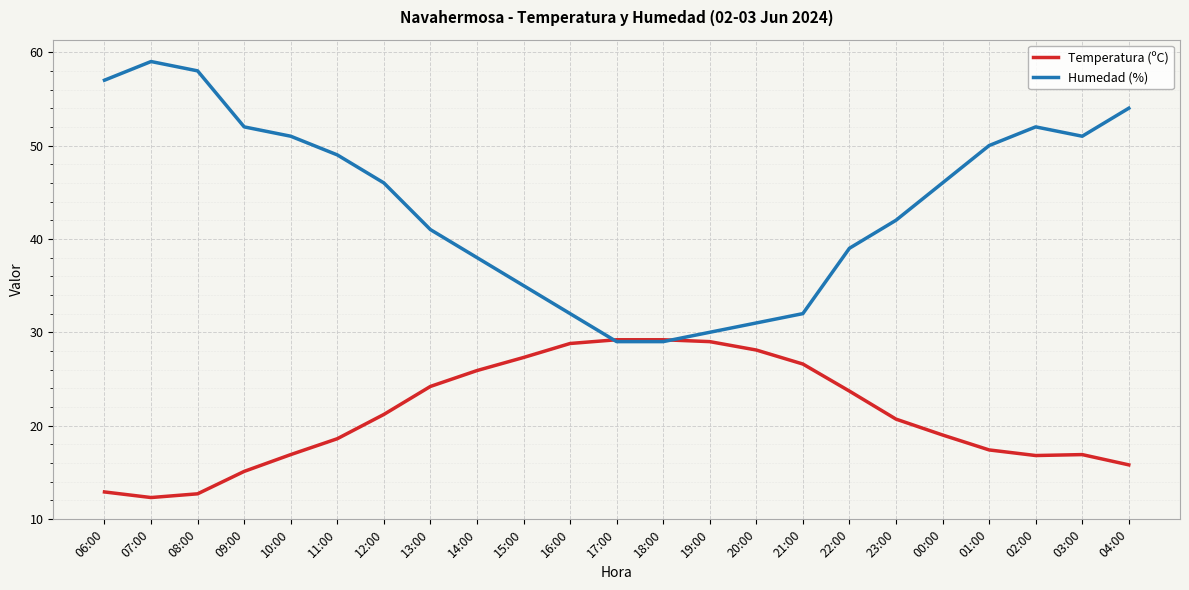

What is the sum of all Temperatura (ºC) values?

488.3